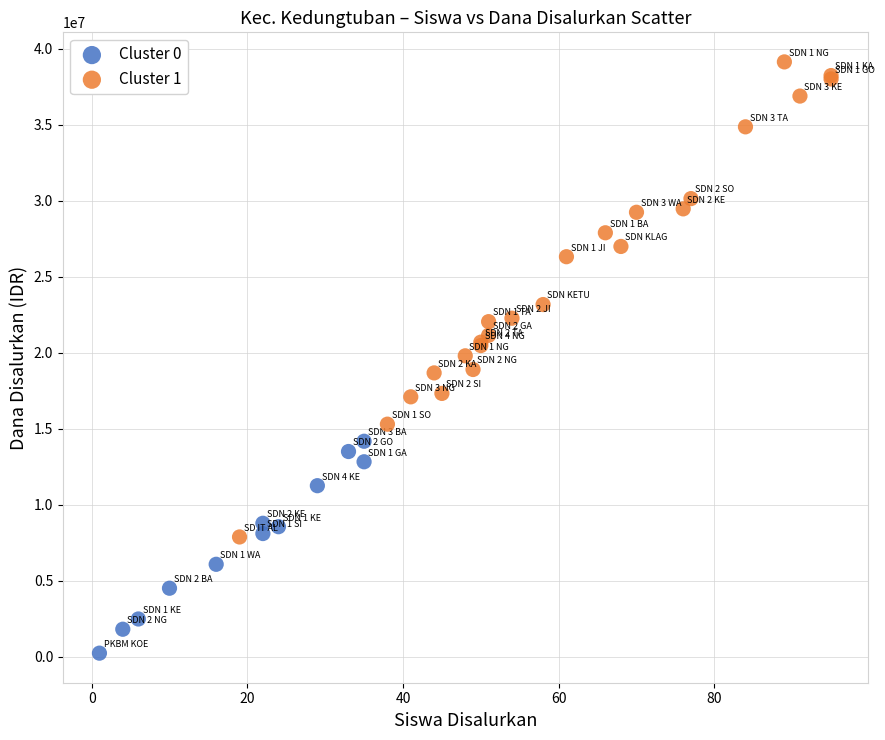

Which series has the largest Y range (max minus min)?

Cluster 1